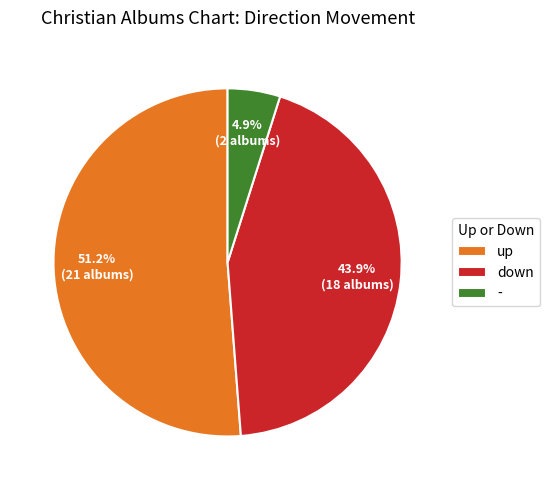

The up slice represents 63% of the pie. True or false?

False